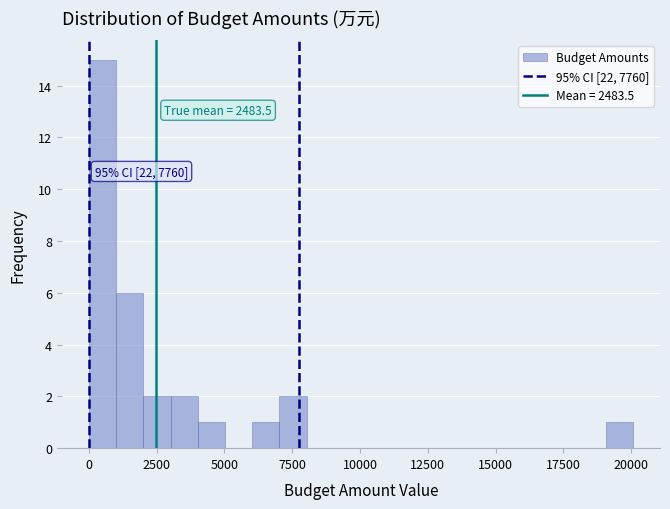

Around what value on the x-axis is the tallest bar? Give the approximate position of its centre, as read against the axis.

500